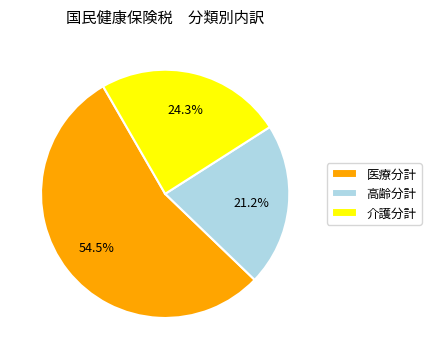

Which slice is the largest?

医療分計